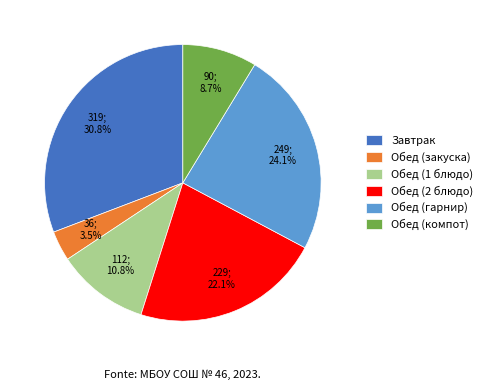

Which category has the biggest portion of the pie?

Завтрак